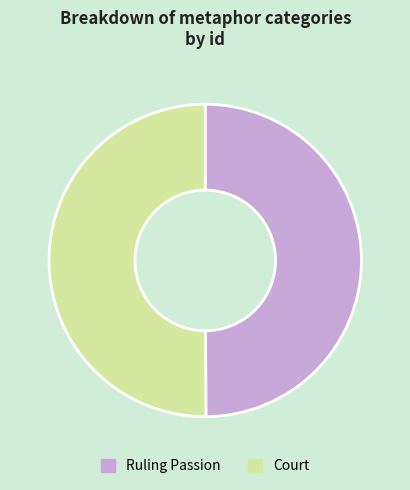

The Ruling Passion slice represents 50% of the pie. True or false?

True